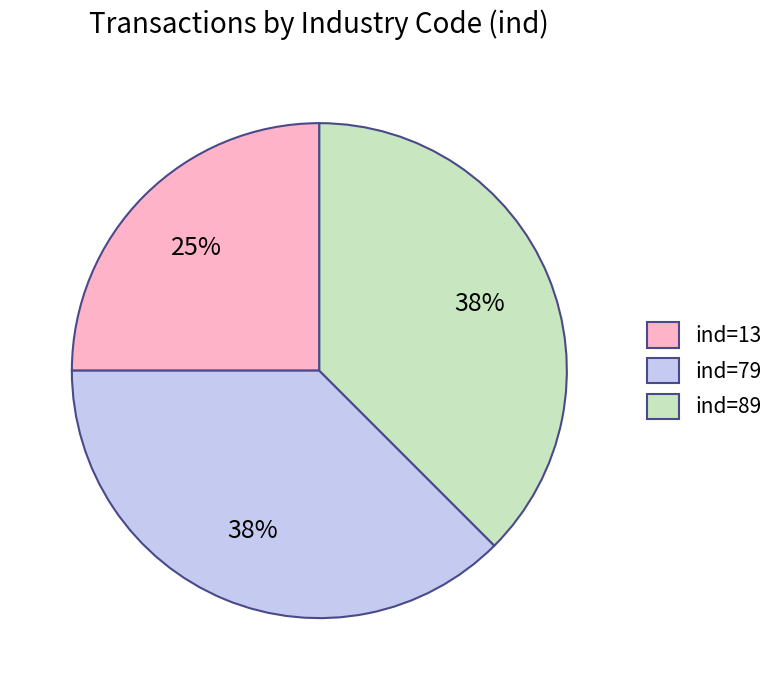

To the nearest percent, what percentage of the pie is ind=13?

25%